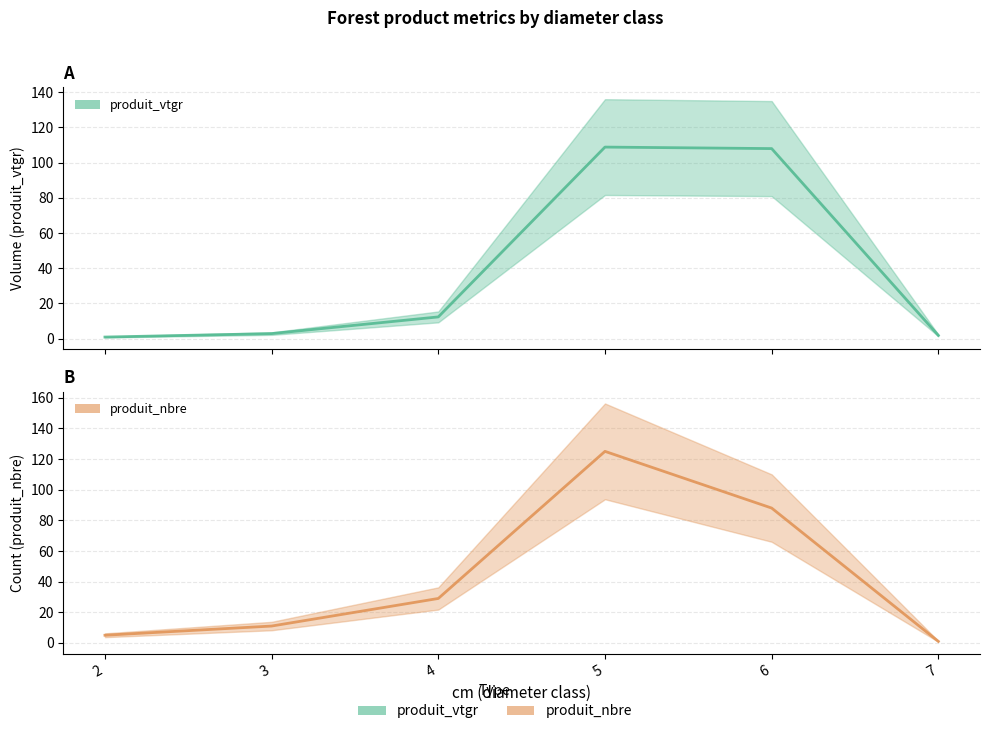

How many intersections are there between produit_vtgr and produit_nbre?

1